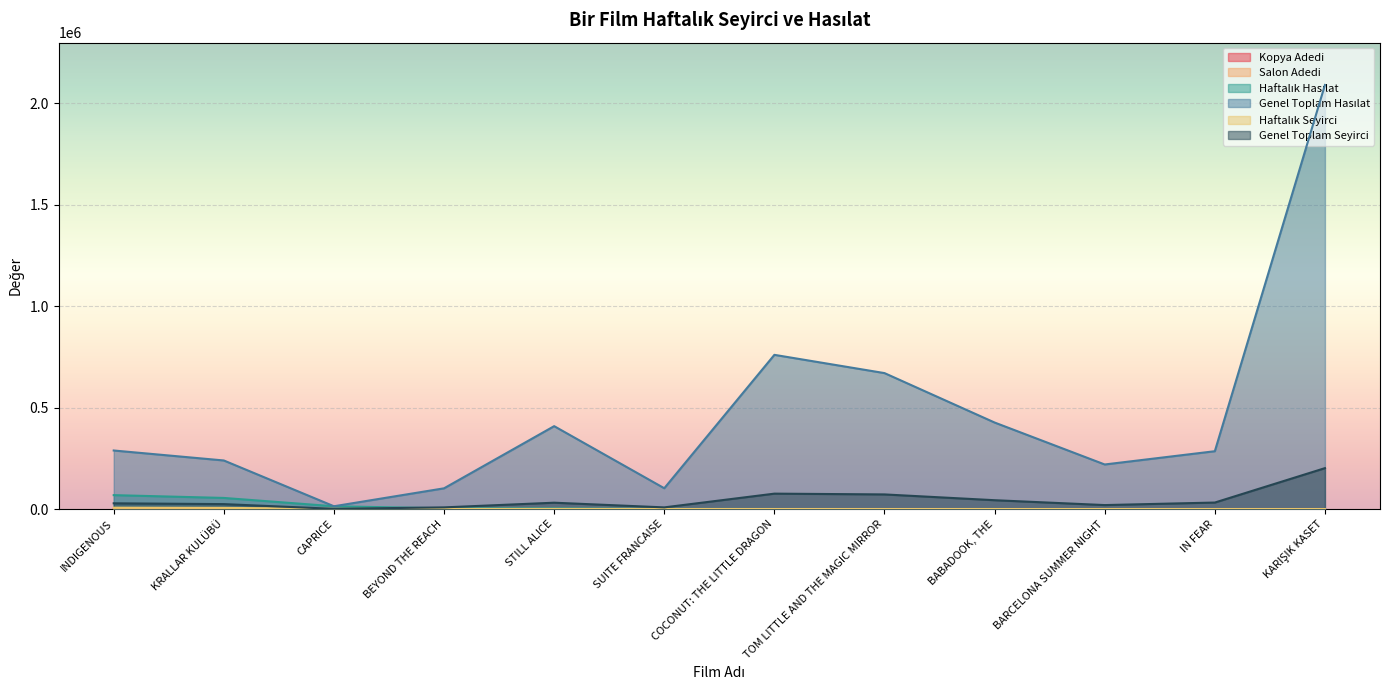

Rank the categories by Genel Toplam Seyirci value from lowest to highest.

CAPRICE, SUITE FRANCAISE, BEYOND THE REACH, BARCELONA SUMMER NIGHT, KRALLAR KULÜBÜ, INDIGENOUS, STILL ALICE, IN FEAR, BABADOOK, THE, TOM LITTLE AND THE MAGIC MIRROR, COCONUT: THE LITTLE DRAGON, KARIŞIK KASET